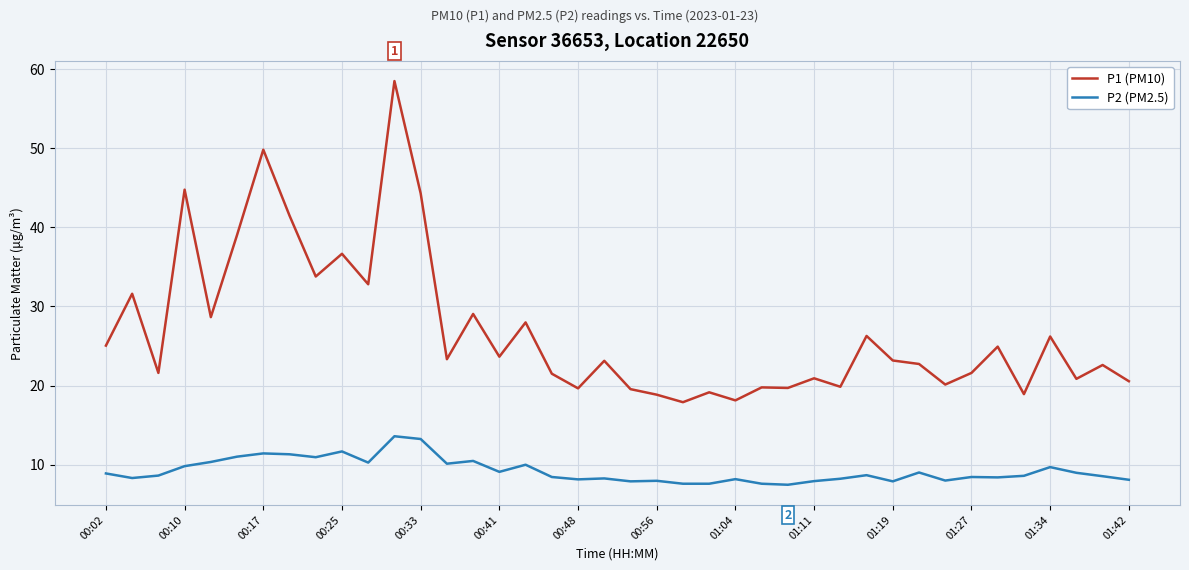

In P1 (PM10), how many points are lower than both neighbors (excluding endpoints)?

14